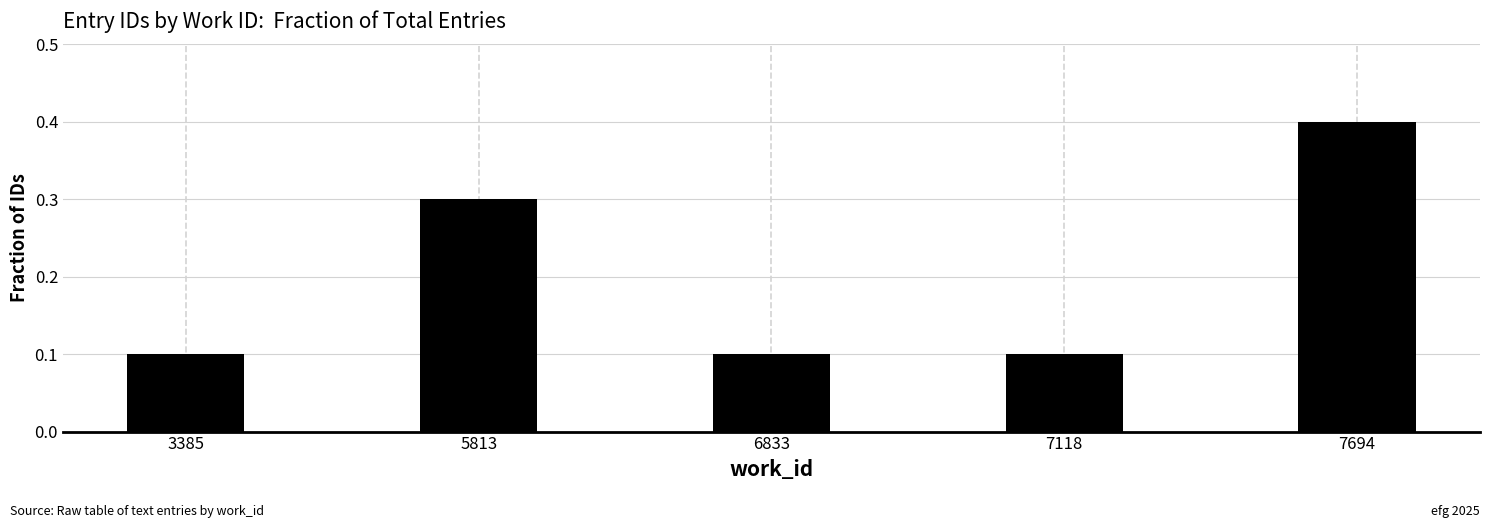

Reading left to right, extract all data points from this chart.

3385=0.1	5813=0.3	6833=0.1	7118=0.1	7694=0.4